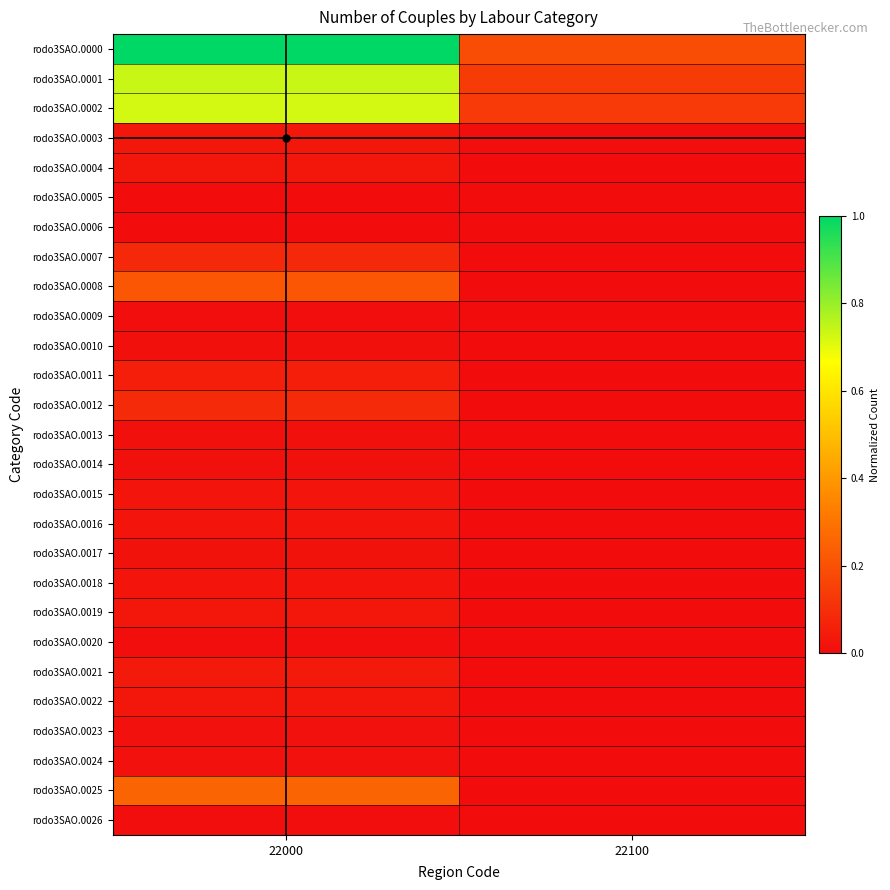

What is the difference between the highest and lowest values at 22000?

1.0